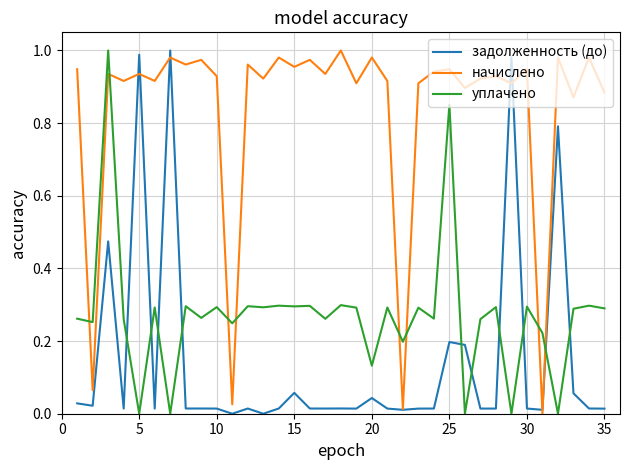

Which series has the largest total across all categories?

начислено